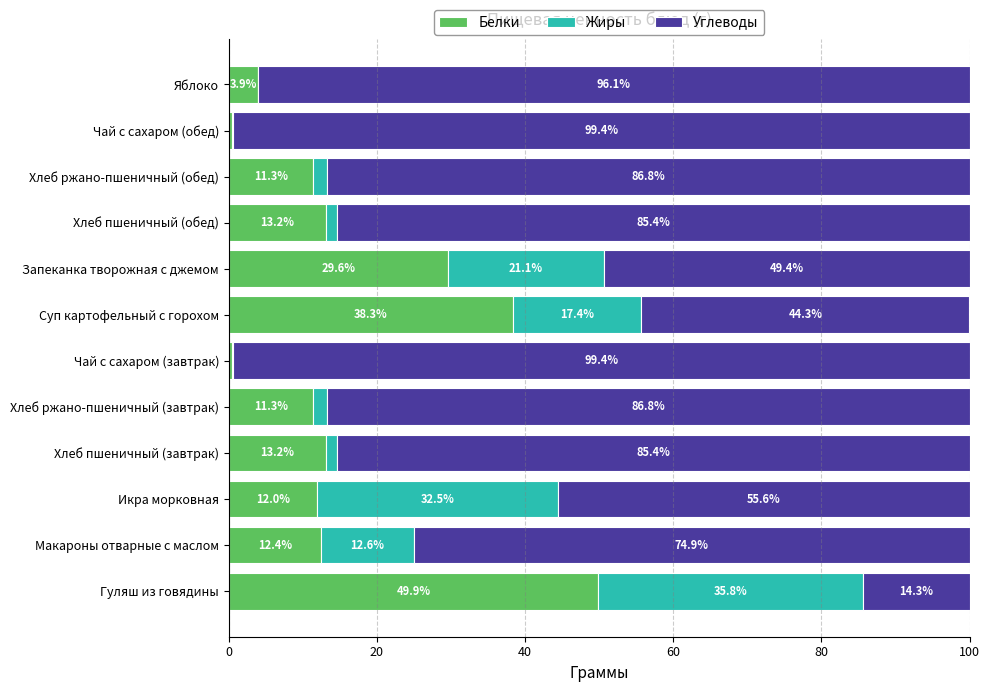

What is the approximate value of Белки at Хлеб пшеничный (обед)?

13.2